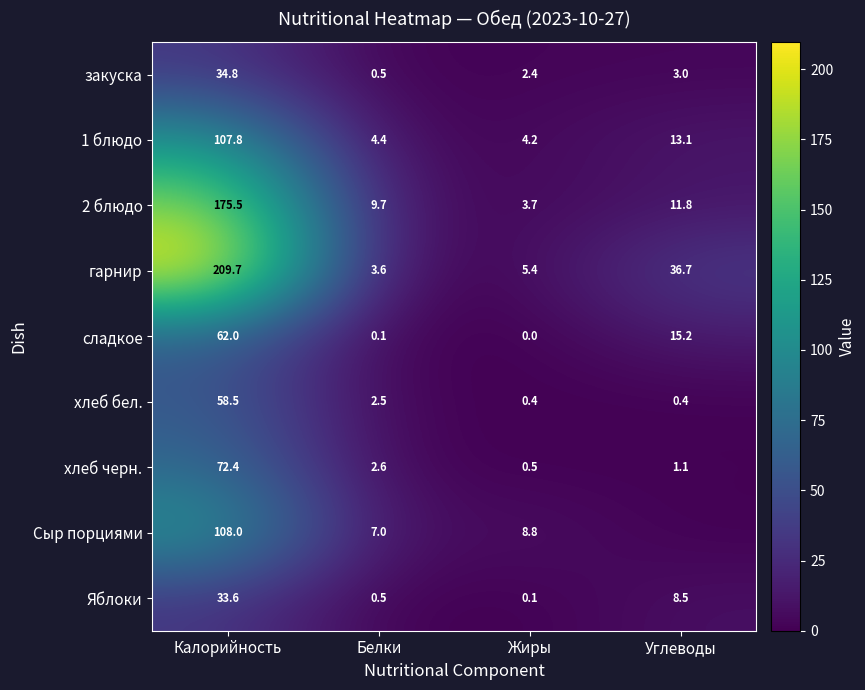

Is it true that 1 блюдо equals 13.1 at Углеводы?

True